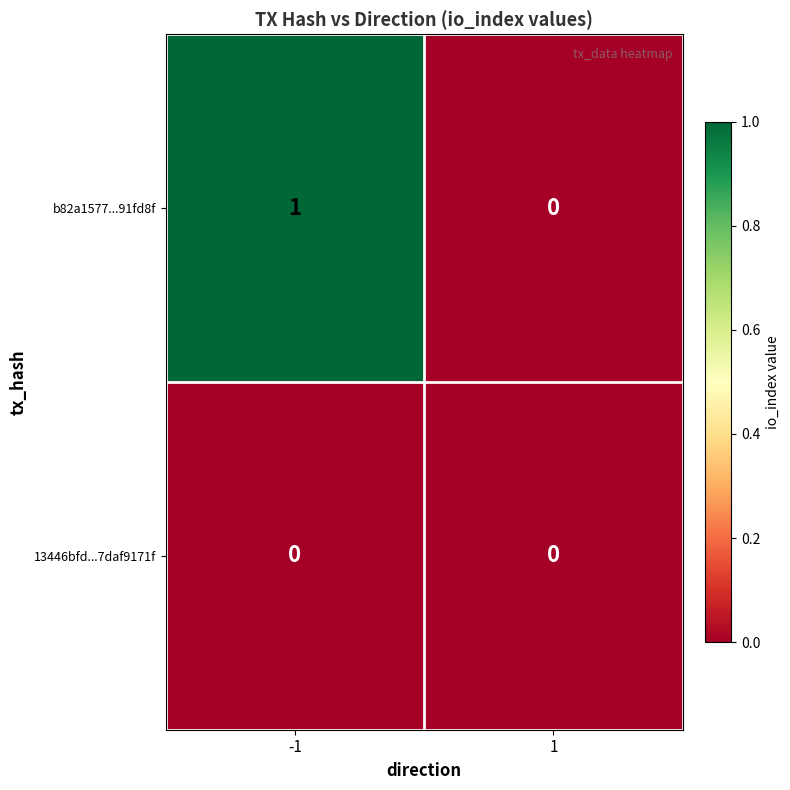

Which series has the largest range (max minus min)?

b82a1577...91fd8f